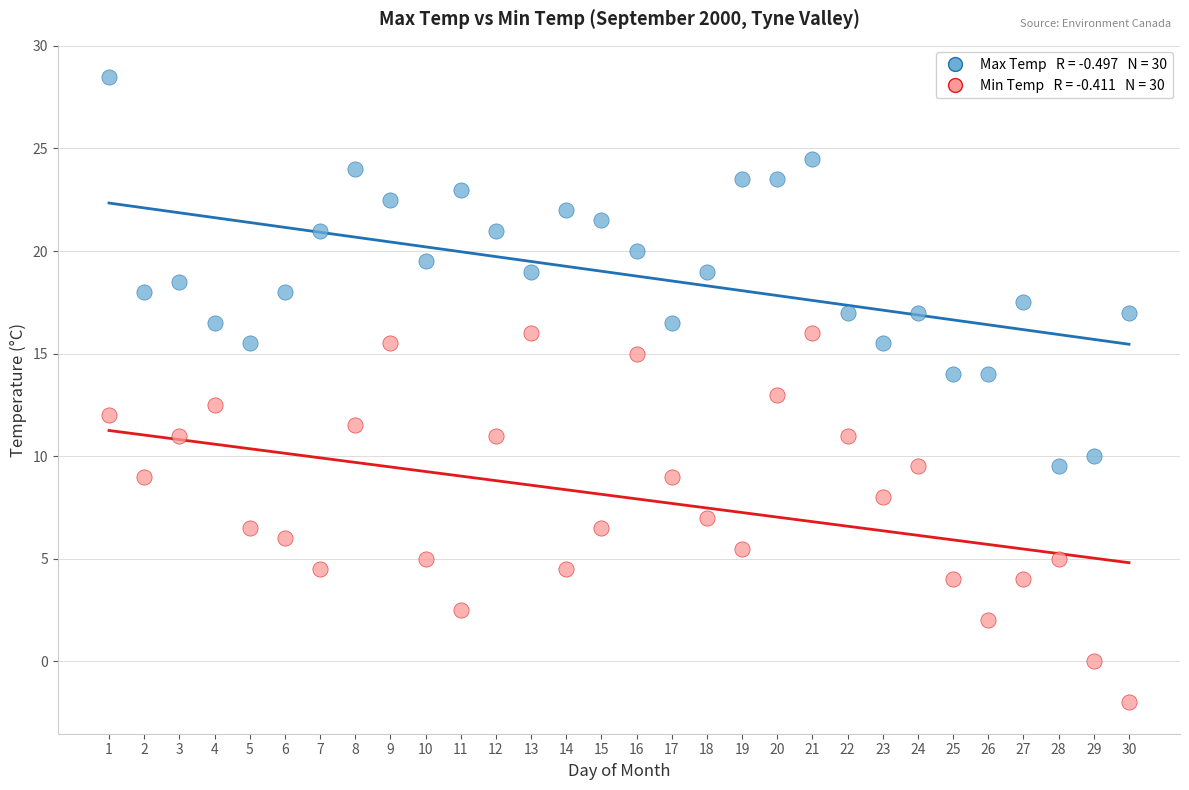

Across all data points, what is the range of Y values (max minus min)?

30.5